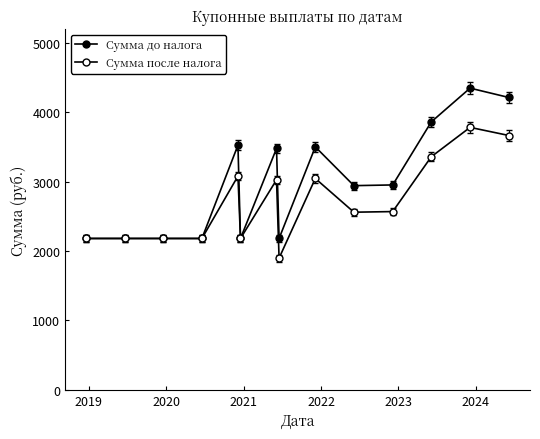

True or false: Сумма до налога and Сумма после налога intersect in this chart.

False